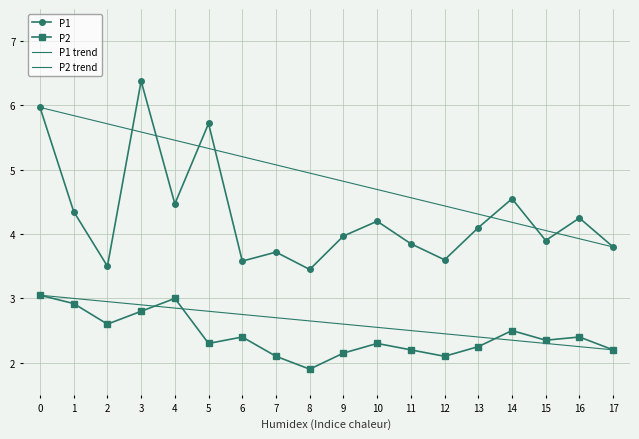

True or false: P1 and P2 cross at least once.

False